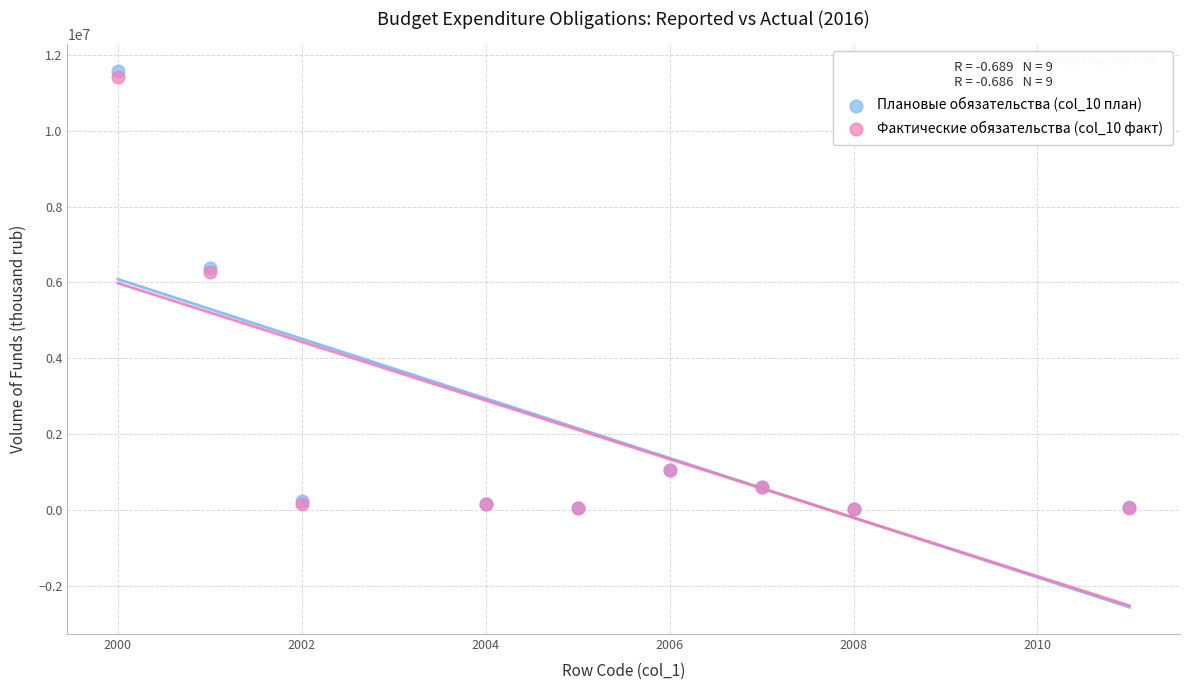

What are all the series names shown in the legend?

Плановые обязательства (col_10 план), Фактические обязательства (col_10 факт)